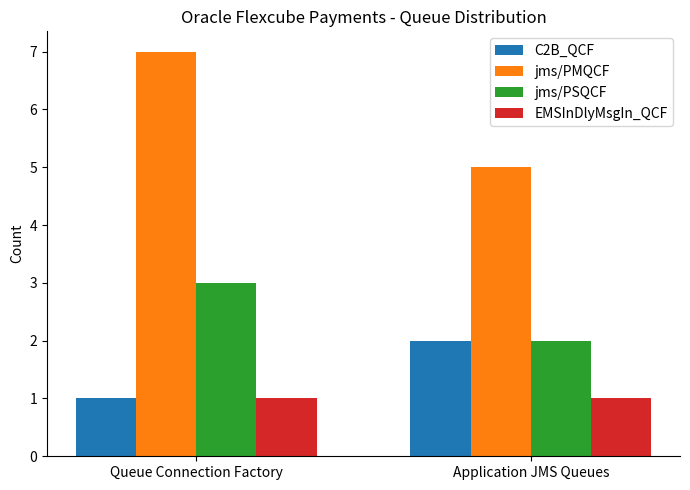

Reading left to right, what are all the values shown in this chart?

C2B_QCF: 1	2
jms/PMQCF: 7	5
jms/PSQCF: 3	2
EMSInDlyMsgIn_QCF: 1	1